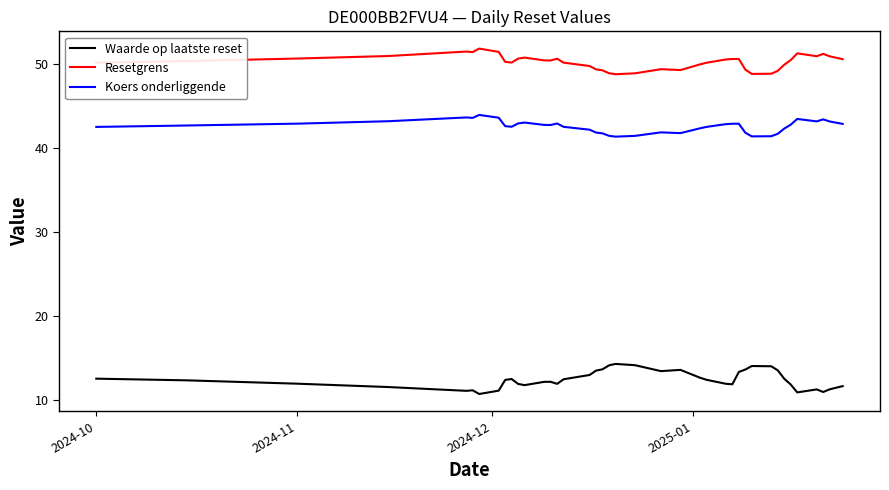

Rank the series by their maximum value, from lowest to highest.

Waarde op laatste reset, Koers onderliggende, Resetgrens